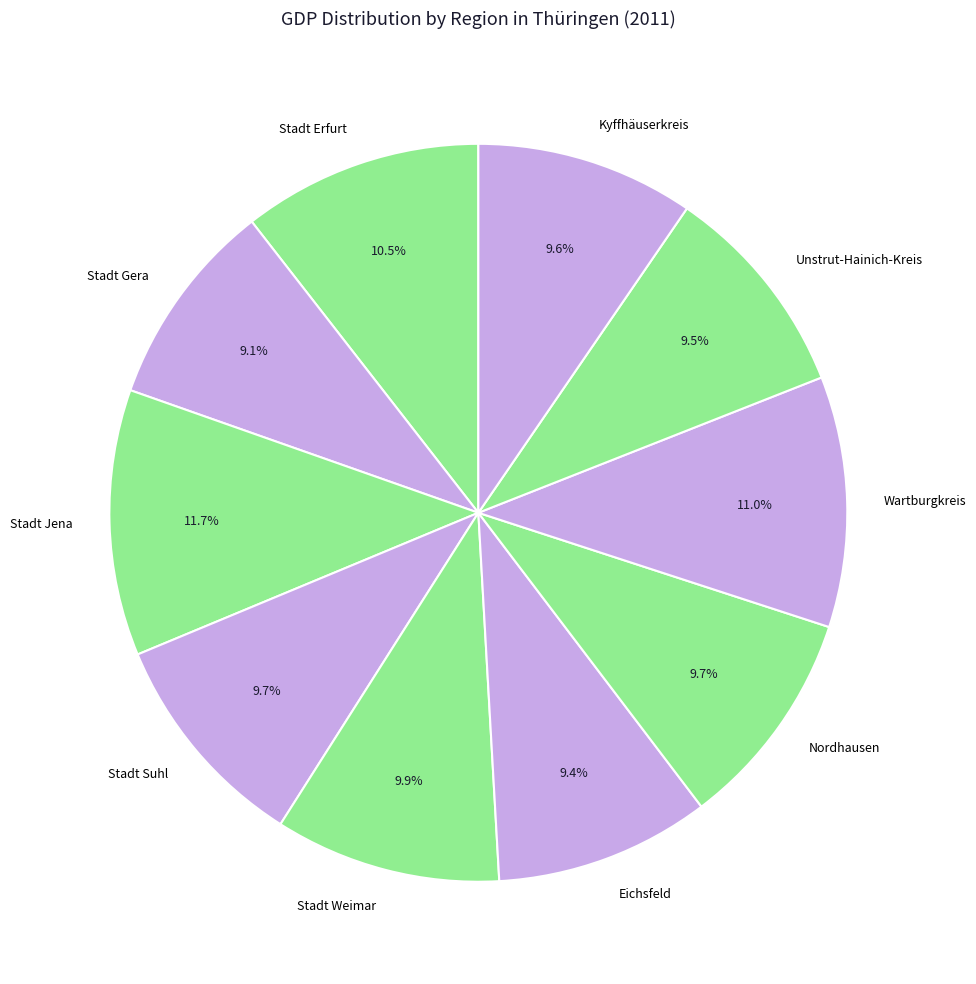

To the nearest percent, what is the difference between the largest and smallest slice percentages?

3%